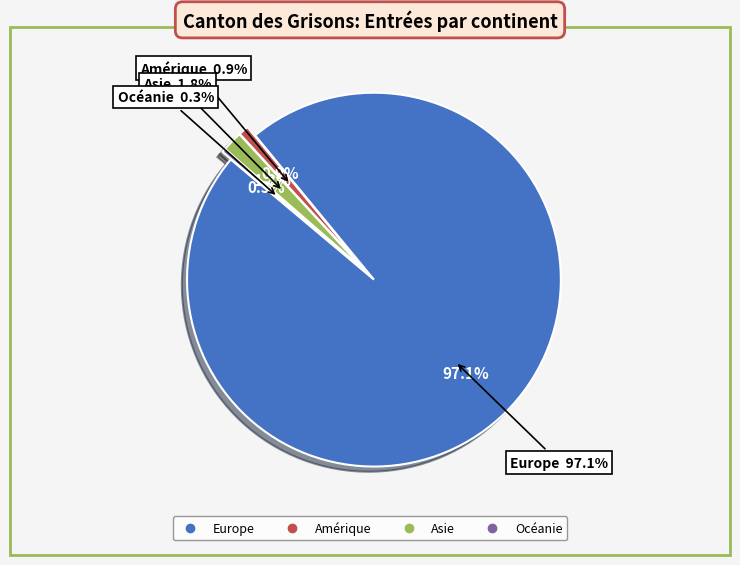

Which category has the biggest portion of the pie?

Europe